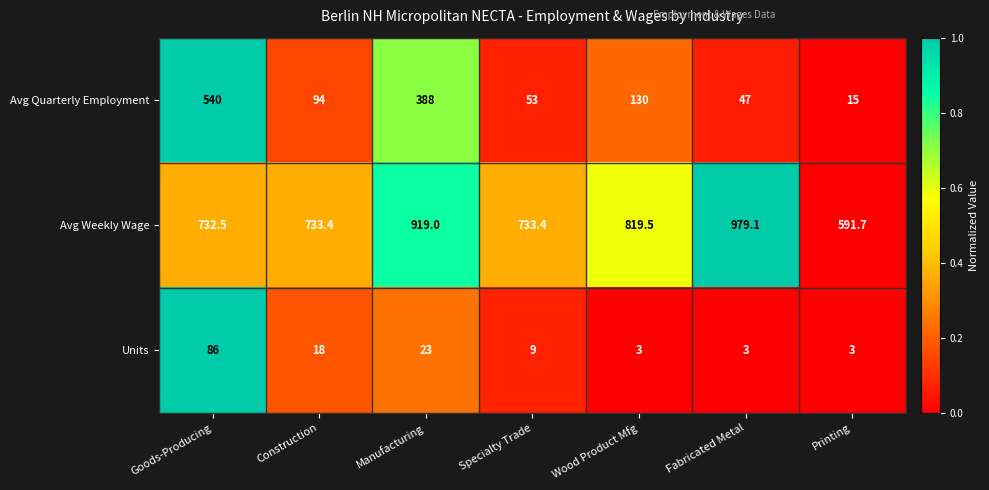

What is the maximum value shown in the chart?

979.1